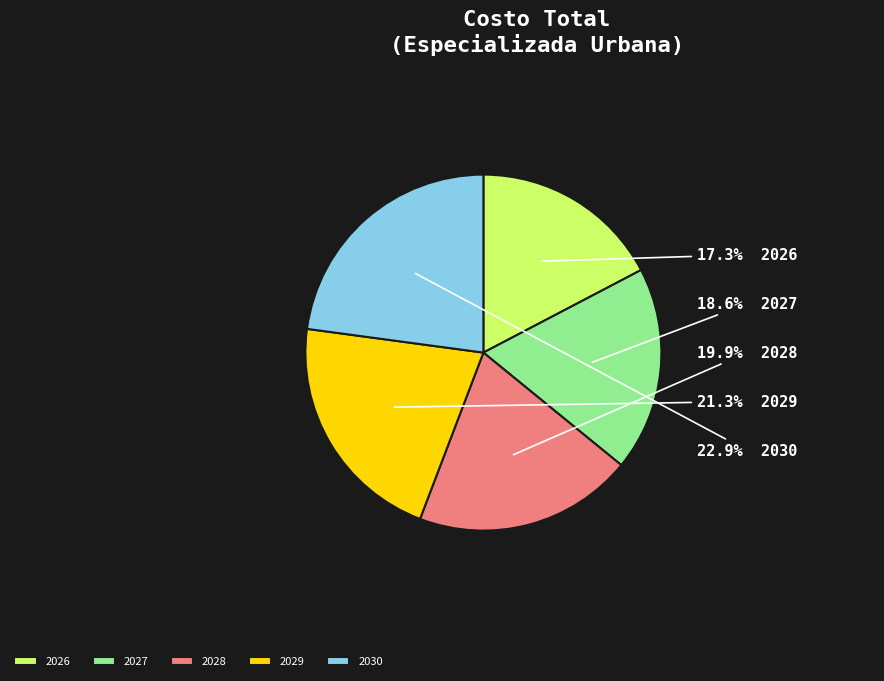

Which slice is the largest?

2030